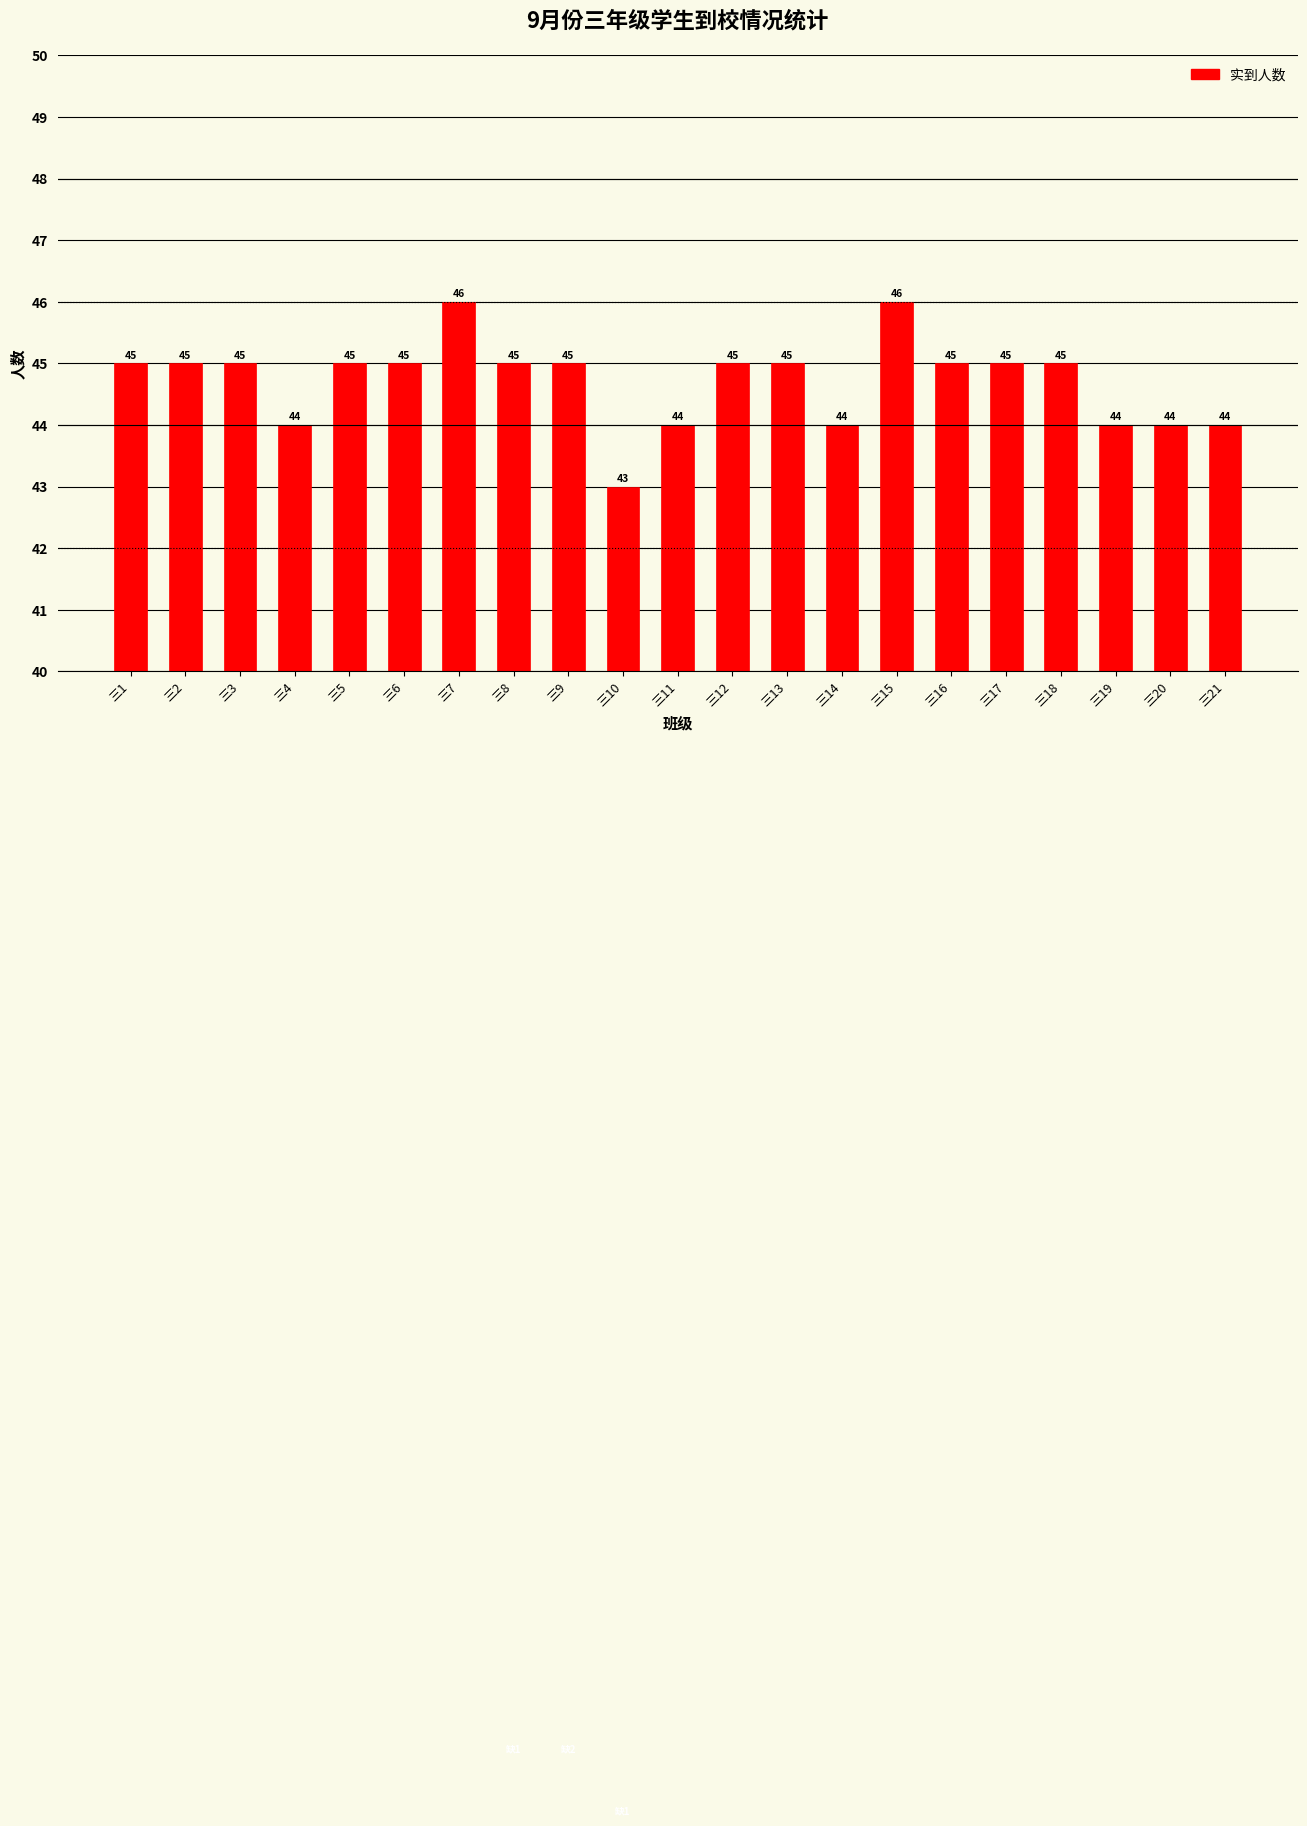

What is the value of the 19th bar from the left?

44